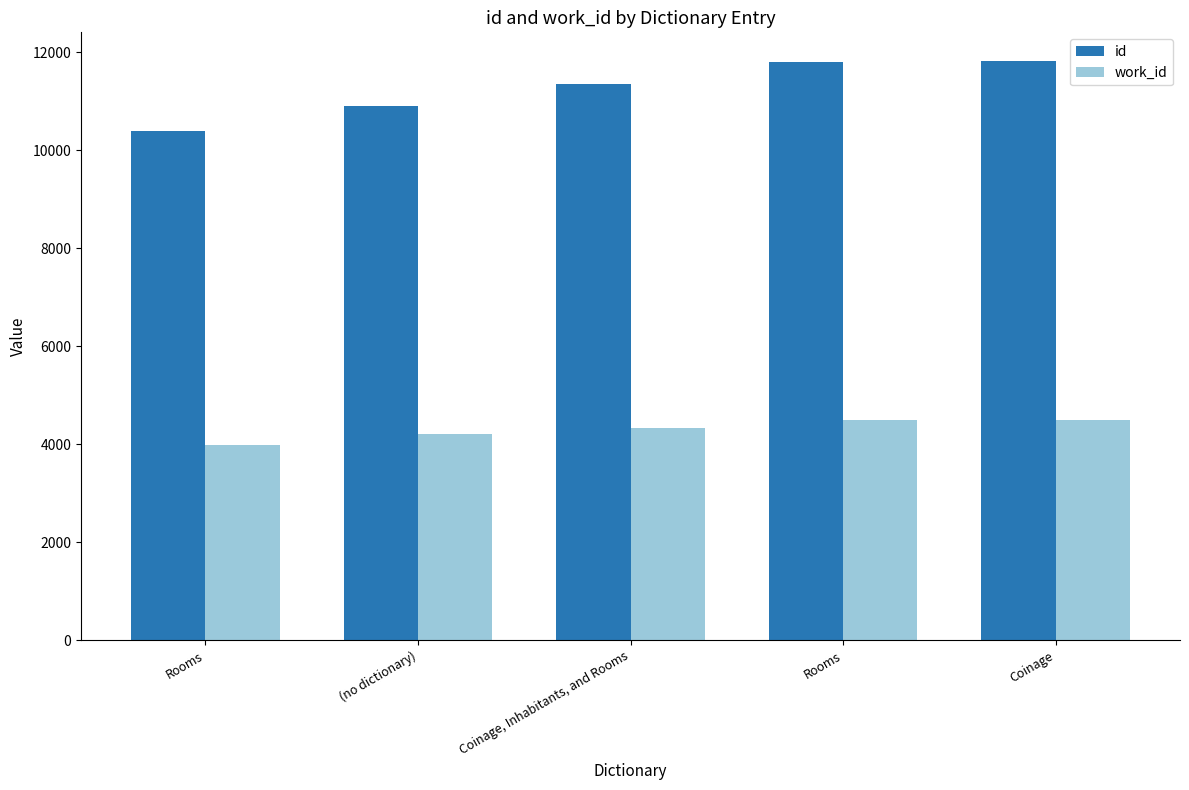

What is the difference between the maximum and minimum values in the work_id series?

499